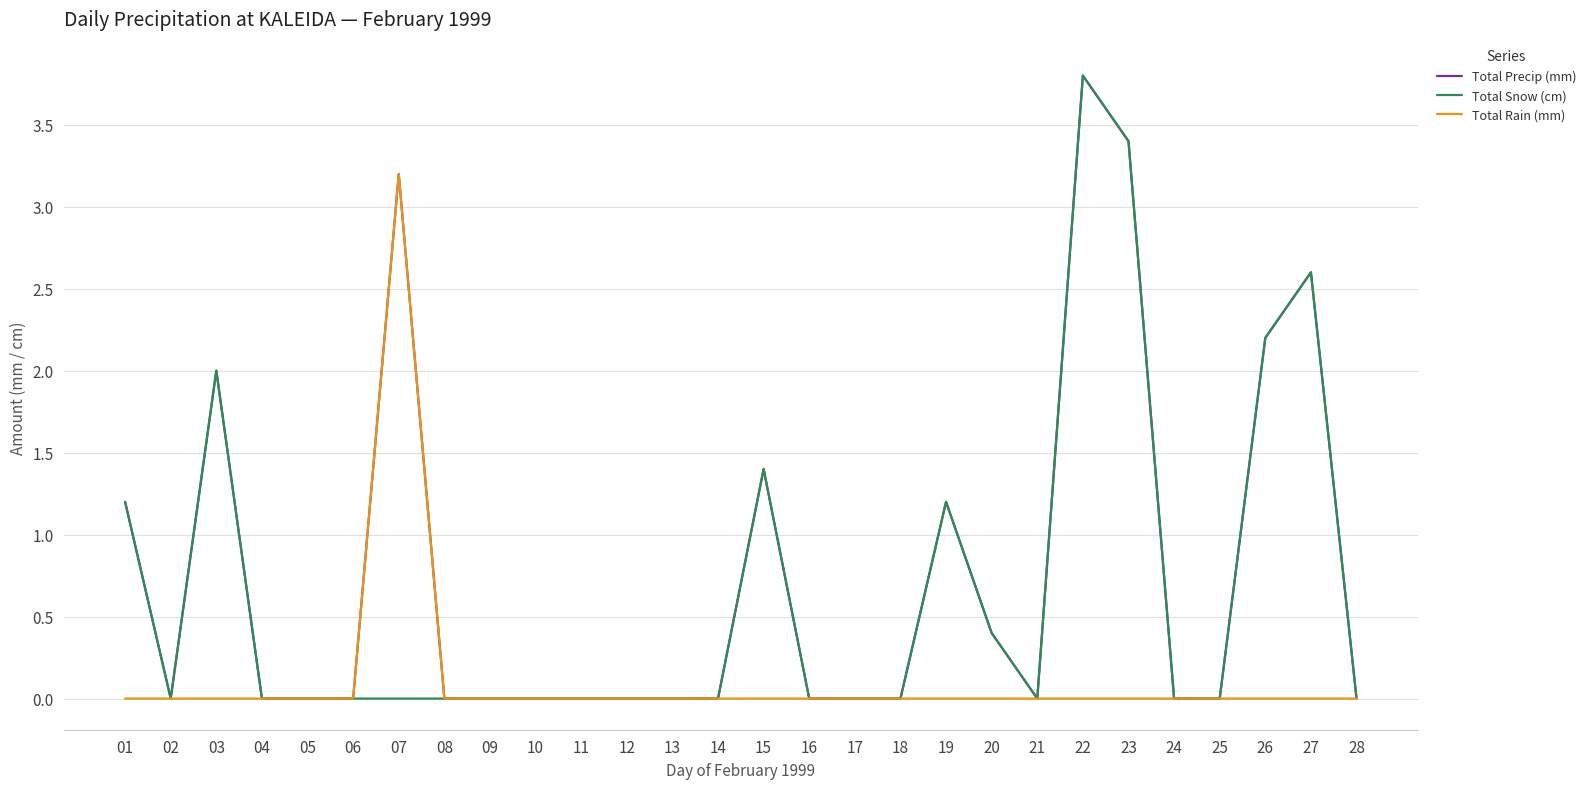

What is the greatest value displayed?

3.8